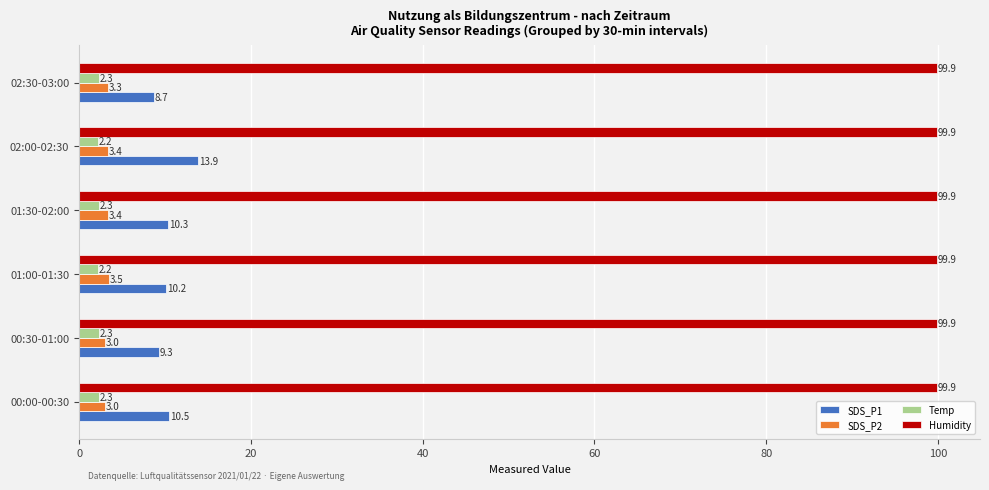

What is the maximum value for SDS_P1?

13.9